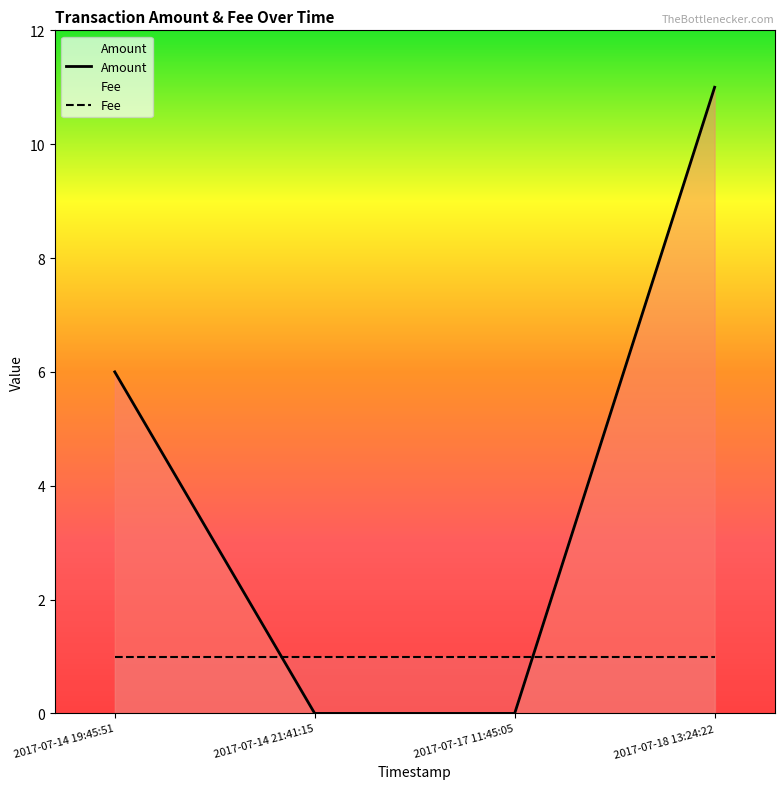

Rank the series by their maximum value, from lowest to highest.

Fee, Amount